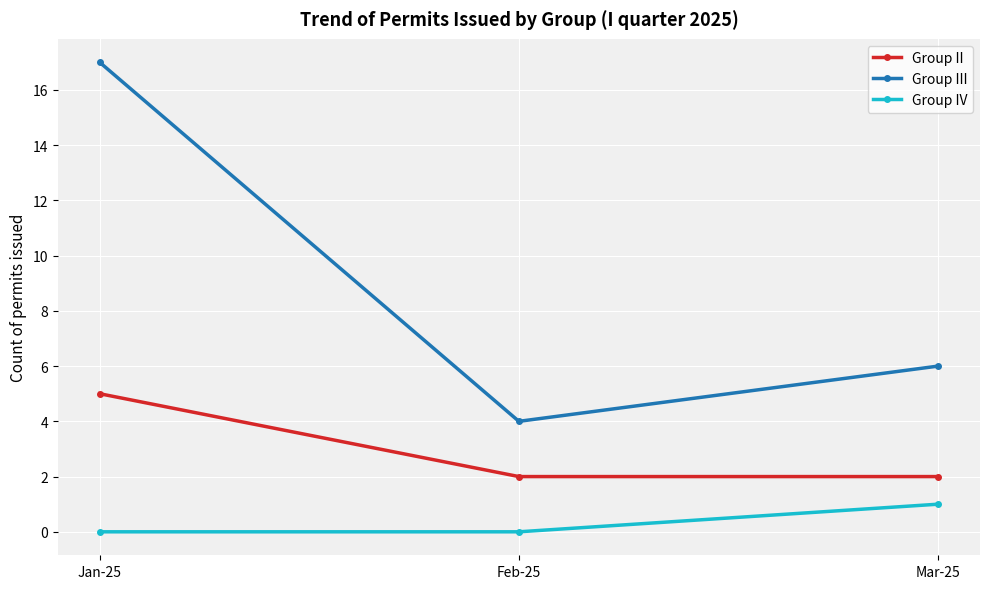

How many lines are shown in the chart?

3